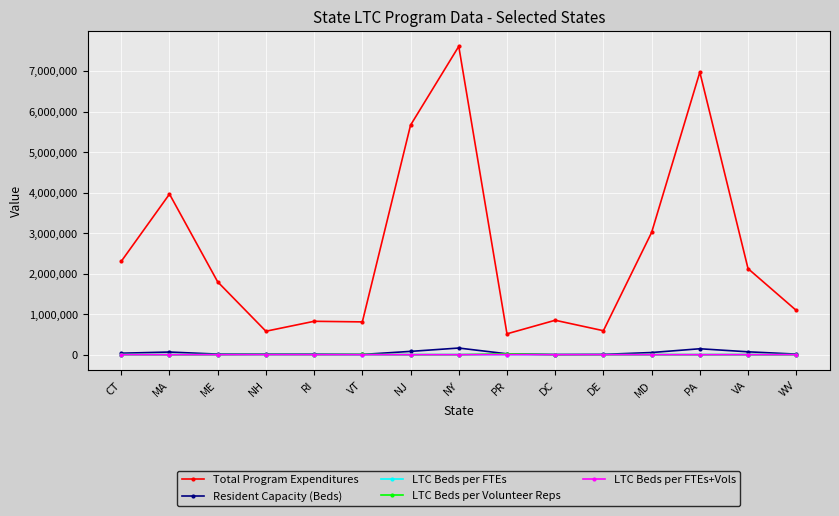

The LTC Beds per FTEs+Vols series shows 667.7 at MD. True or false?

True